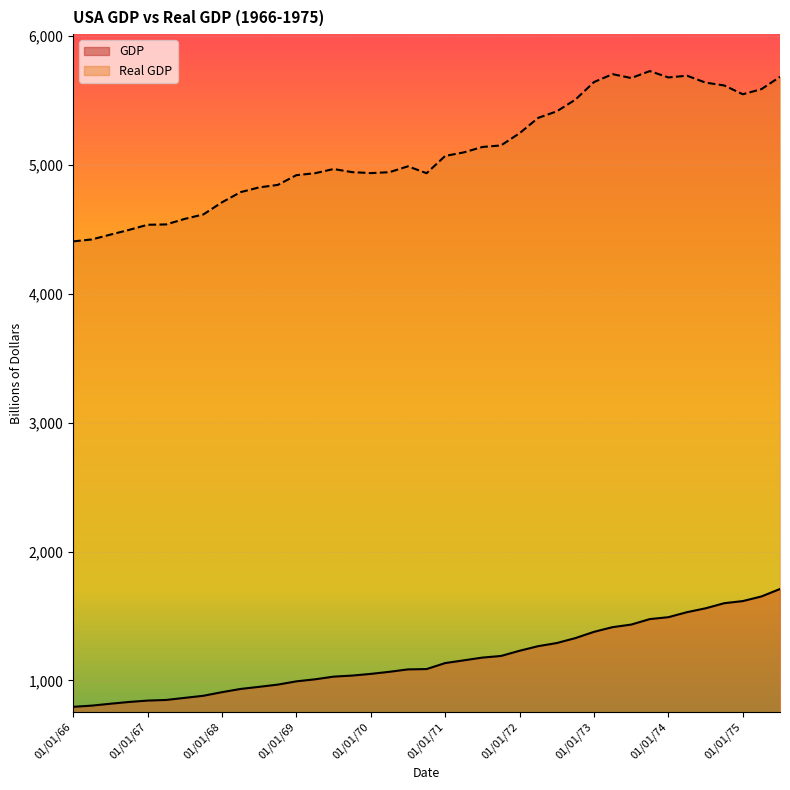

What is the label of the 32nd point from the right?

01/10/67